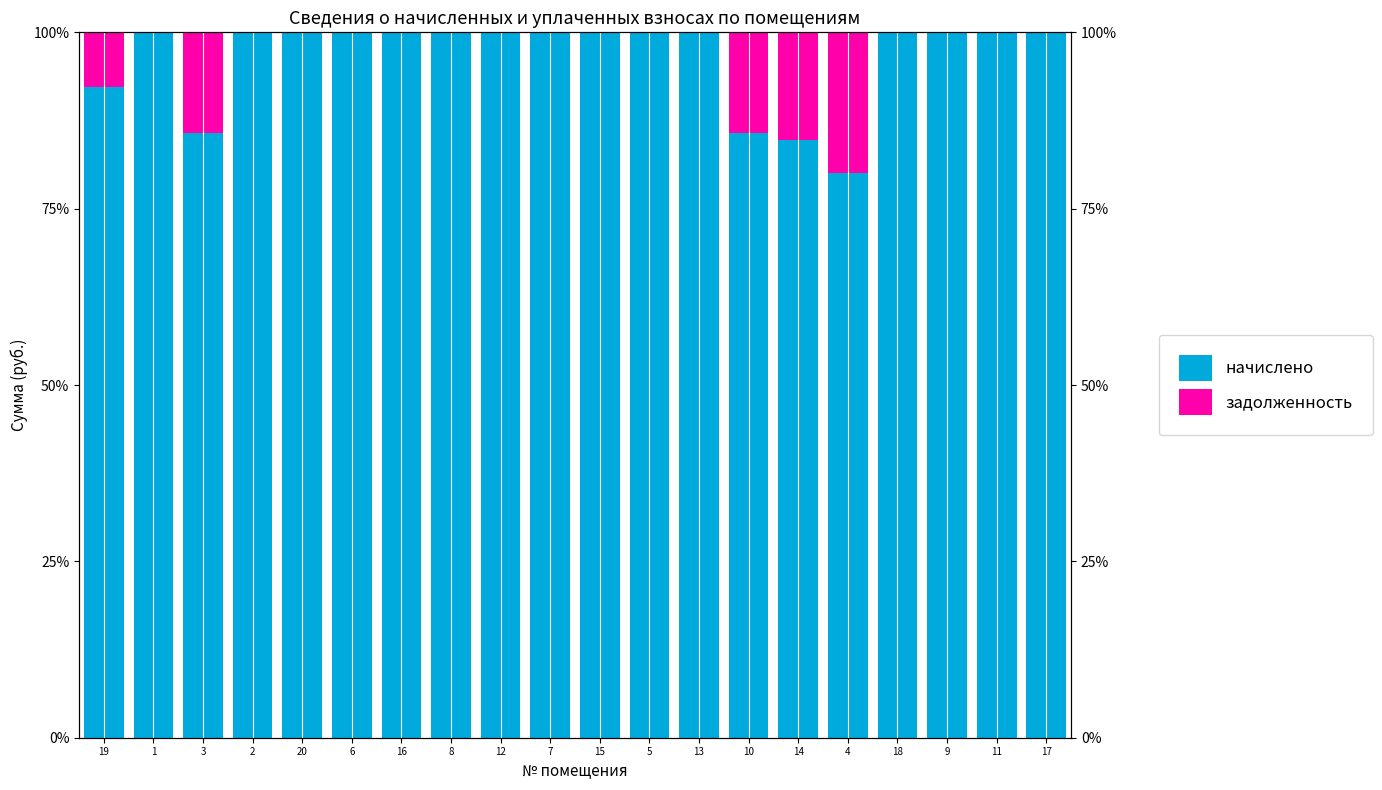

Rank the series by their maximum value, from lowest to highest.

задолженность, начислено